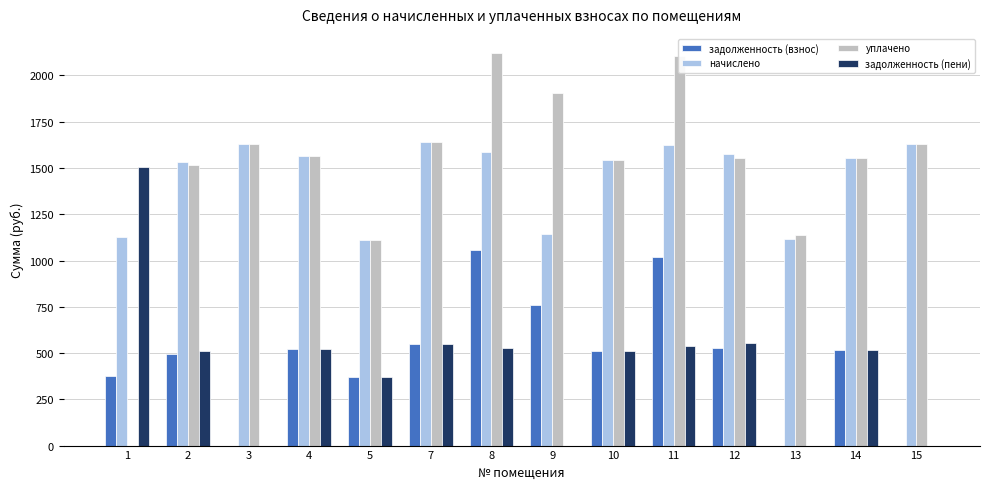

True or false: задолженность (пени) has a value of 552.7 at 12.

True